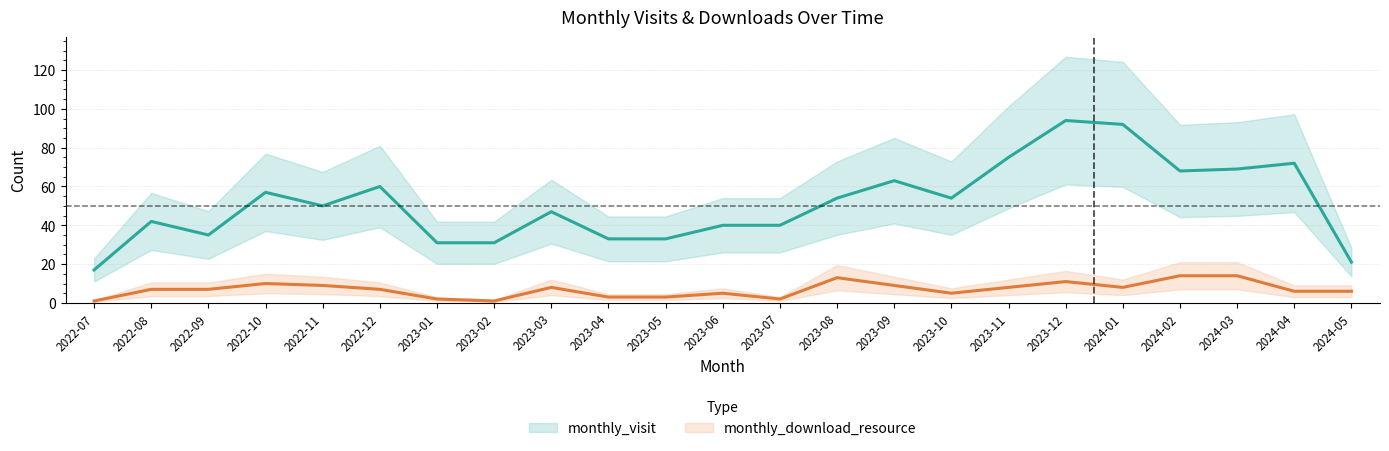

Reading right to left, extract all data points from this chart.

monthly_visit: 2024-05=21	2024-04=72	2024-03=69	2024-02=68	2024-01=92	2023-12=94	2023-11=75	2023-10=54	2023-09=63	2023-08=54	2023-07=40	2023-06=40	2023-05=33	2023-04=33	2023-03=47	2023-02=31	2023-01=31	2022-12=60	2022-11=50	2022-10=57	2022-09=35	2022-08=42	2022-07=17
monthly_download_resource: 2024-05=6	2024-04=6	2024-03=14	2024-02=14	2024-01=8	2023-12=11	2023-11=8	2023-10=5	2023-09=9	2023-08=13	2023-07=2	2023-06=5	2023-05=3	2023-04=3	2023-03=8	2023-02=1	2023-01=2	2022-12=7	2022-11=9	2022-10=10	2022-09=7	2022-08=7	2022-07=1